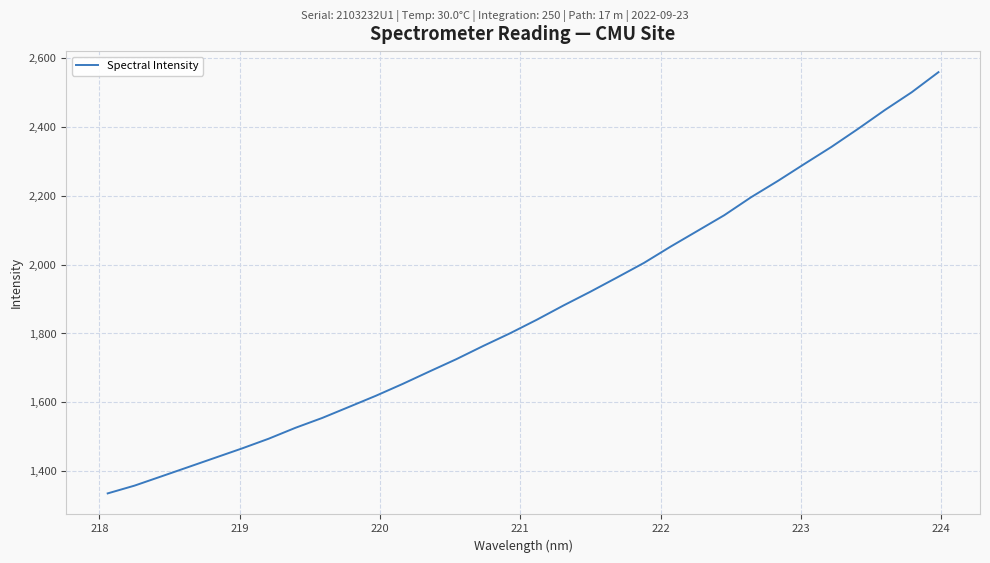

What is the difference between the maximum and minimum values?

1222.4